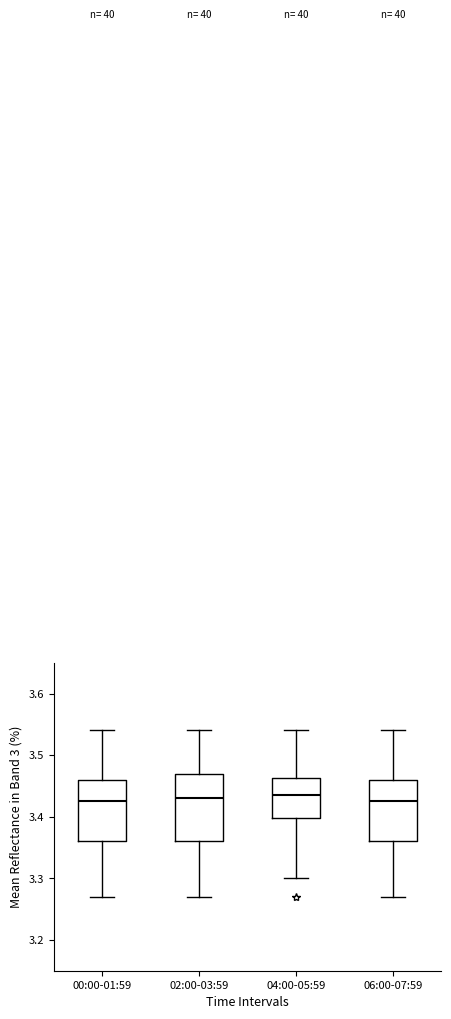

Reading left to right, read every box against the y-axis: the position of its median line, the range the box covers, and the ends of its whiskers. The values are not printed on the chart, so give them approximately, as read against the axis.

00:00-01:59: median 3.43, box 3.36 to 3.46, whiskers 3.27 to 3.54
02:00-03:59: median 3.43, box 3.36 to 3.47, whiskers 3.27 to 3.54
04:00-05:59: median 3.44, box 3.40 to 3.46, whiskers 3.30 to 3.54
06:00-07:59: median 3.43, box 3.36 to 3.46, whiskers 3.27 to 3.54